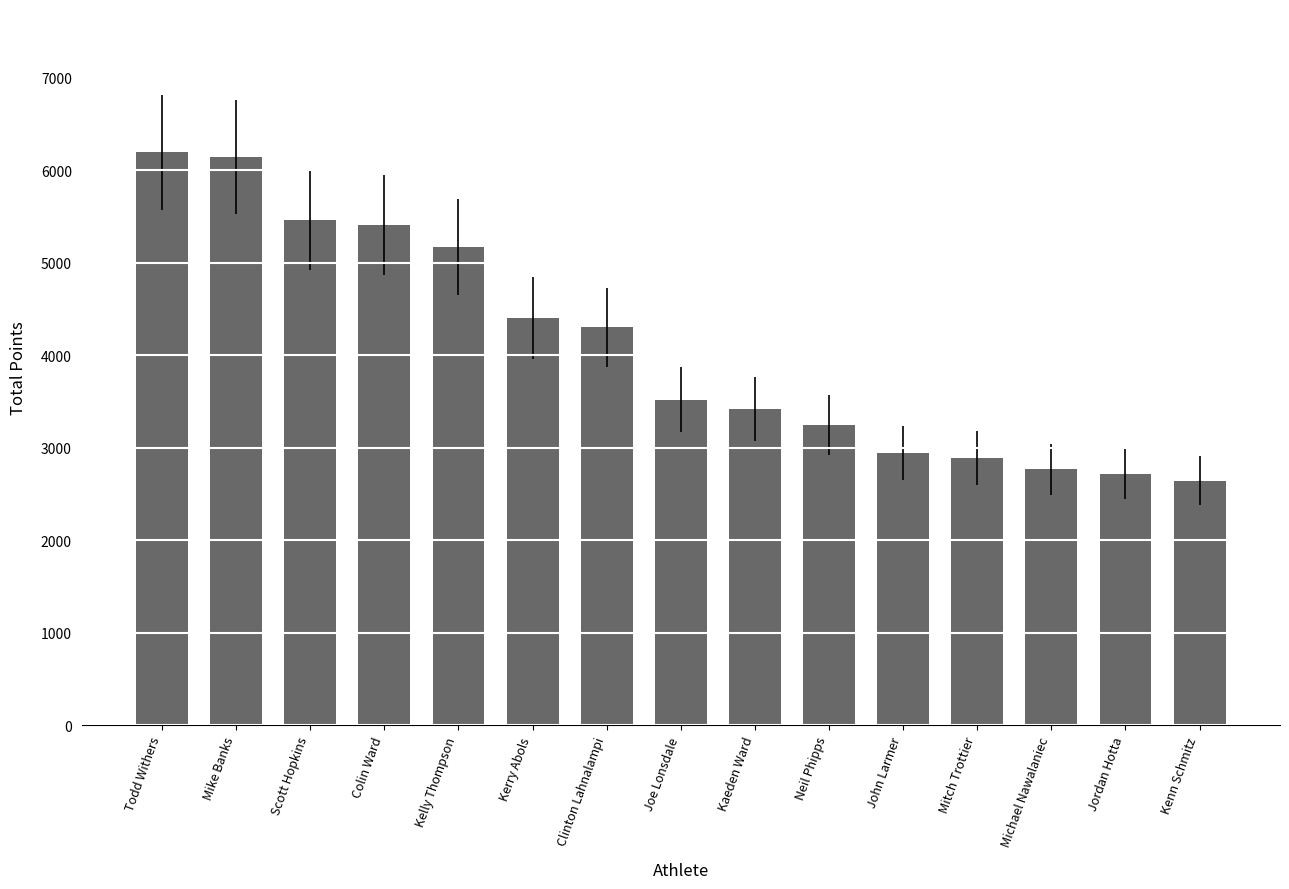

What is the sum of the values at Kerry Abols and John Larmer?

7349.3